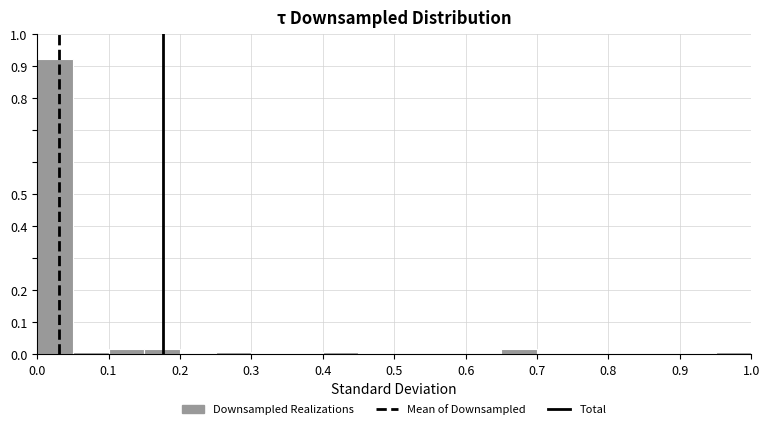

Reading left to right, list every bar in this chart as the range it spans on the x-axis followed by its height. The values are not printed on the chart, so give them approximately, as read against the axis.

0.00 to 0.05: 0.92
0.05 to 0.10: under 0.01
0.10 to 0.15: 0.02
0.15 to 0.20: 0.02
0.20 to 0.25: 0
0.25 to 0.30: under 0.01
0.30 to 0.35: 0
0.35 to 0.40: 0
0.40 to 0.45: under 0.01
0.45 to 0.50: 0
0.50 to 0.55: 0
0.55 to 0.60: 0
0.60 to 0.65: 0
0.65 to 0.70: 0.02
0.70 to 0.75: 0
0.75 to 0.80: 0
0.80 to 0.85: 0
0.85 to 0.90: 0
0.90 to 0.95: 0
0.95 to 1.00: under 0.01